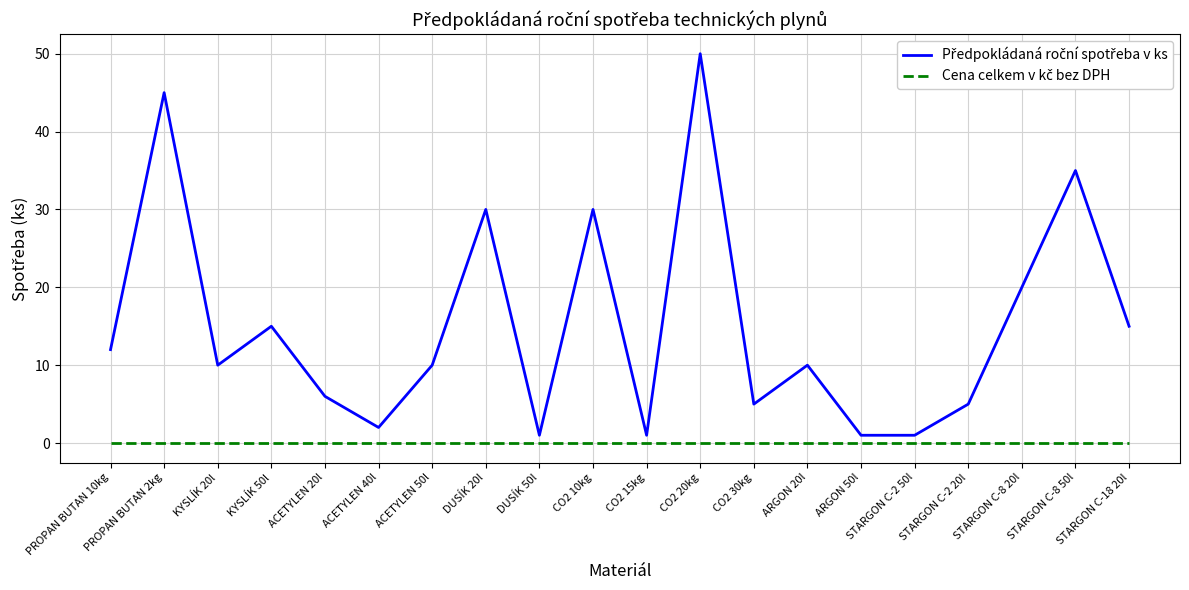

Which label corresponds to the largest value in the chart?

CO2 20kg